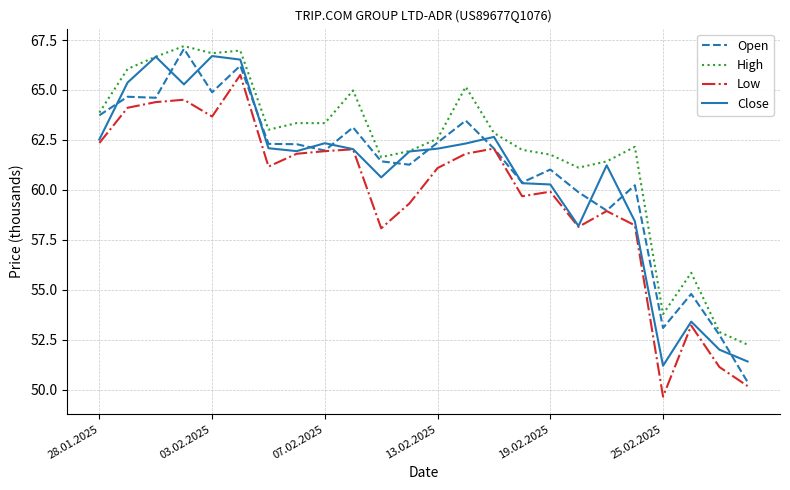

What is the maximum value shown in the chart?

67.2